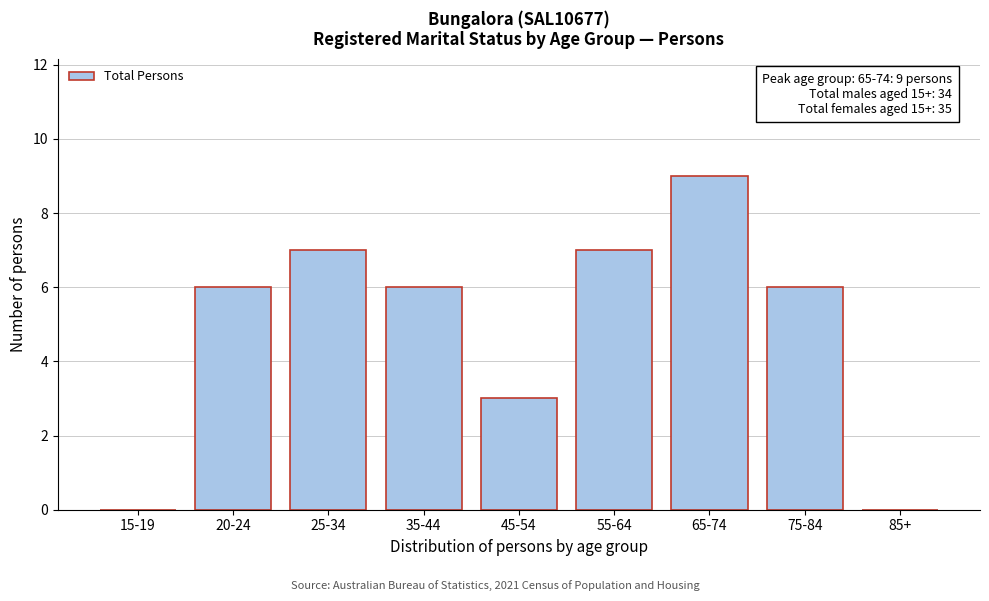

Reading right to left, list all the values displayed in this chart.

85+=0	75-84=6	65-74=9	55-64=7	45-54=3	35-44=6	25-34=7	20-24=6	15-19=0